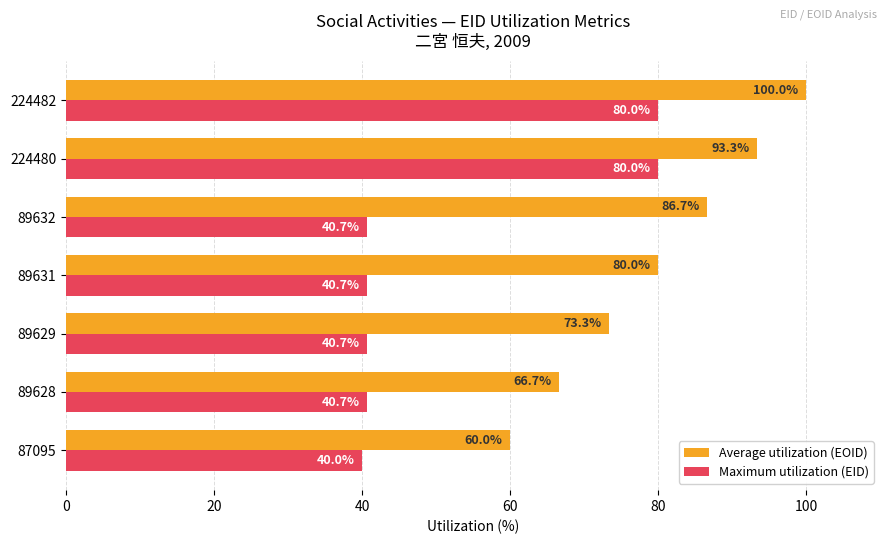

Rank the series at 89628 from lowest to highest value.

Maximum utilization (EID), Average utilization (EOID)